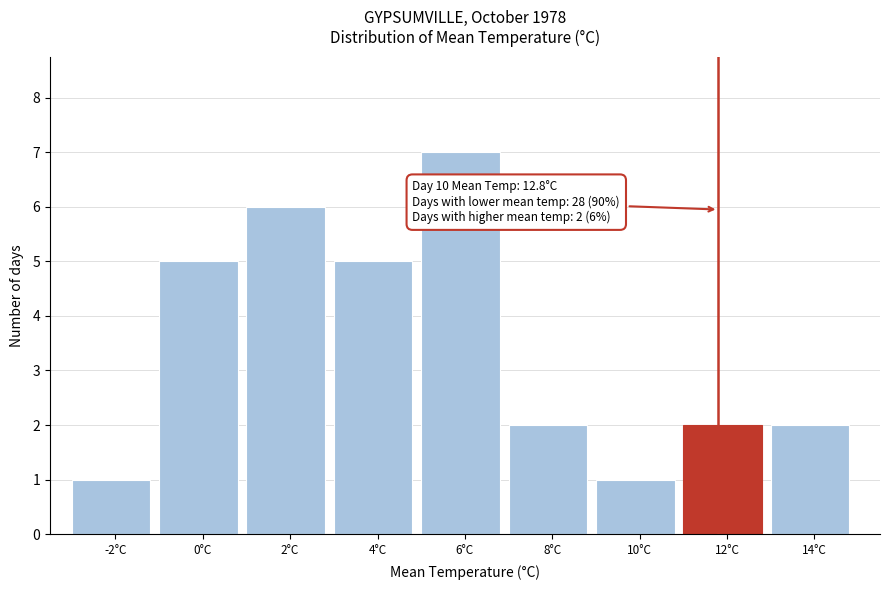

Reading left to right, transcribe all the data shown in this chart.

-2°C=1	0°C=5	2°C=6	4°C=5	6°C=7	8°C=2	10°C=1	12°C=2	14°C=2